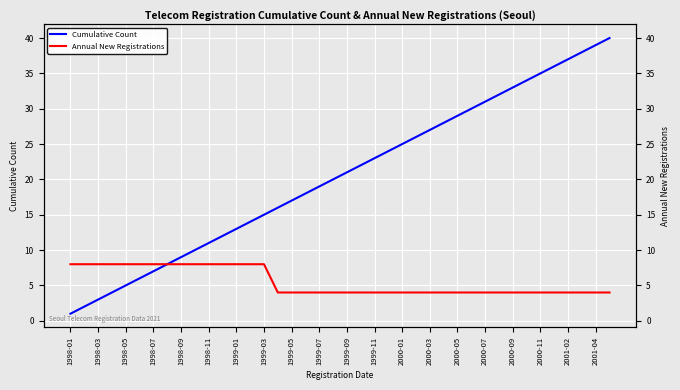

Does the chart display data point markers on the line(s)?

No